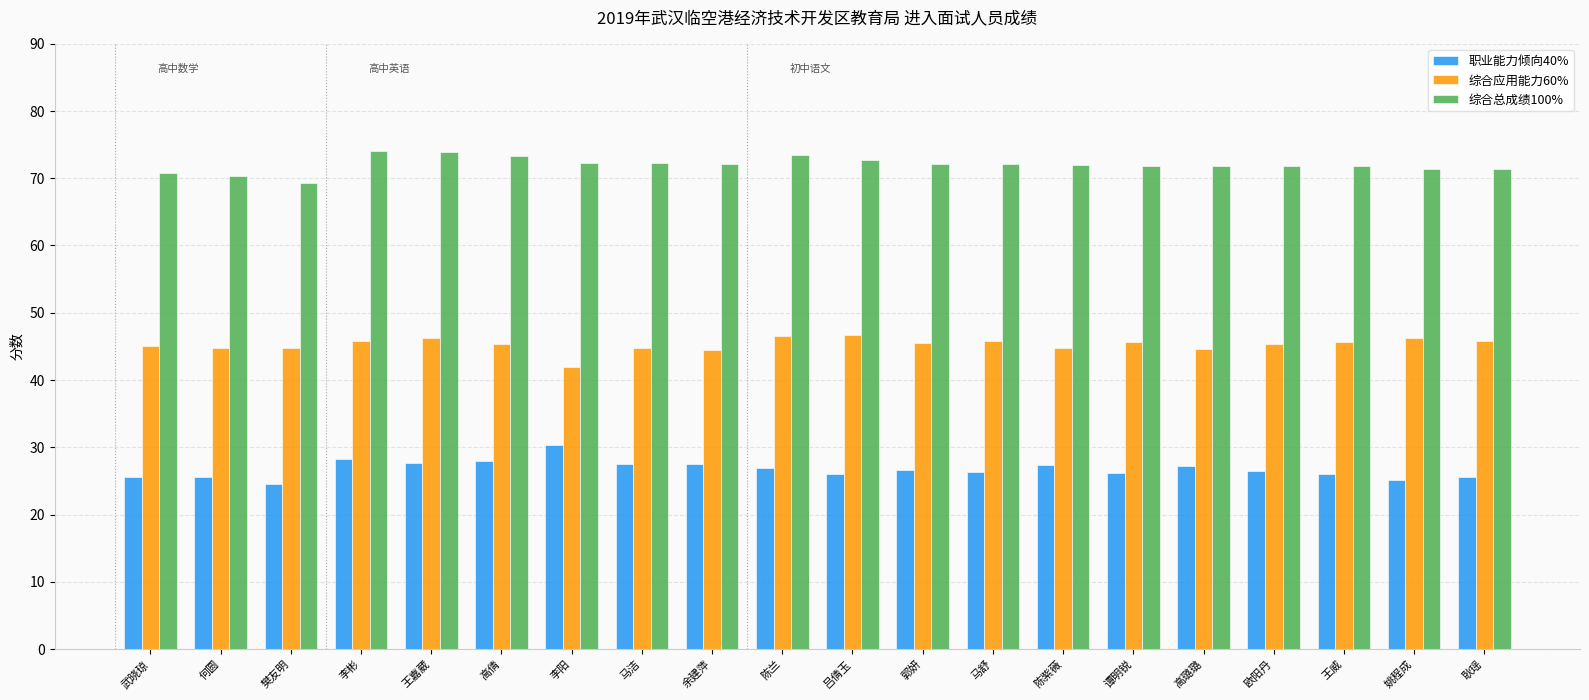

What is the spread (max minus min) of values at 余建萍?

44.5